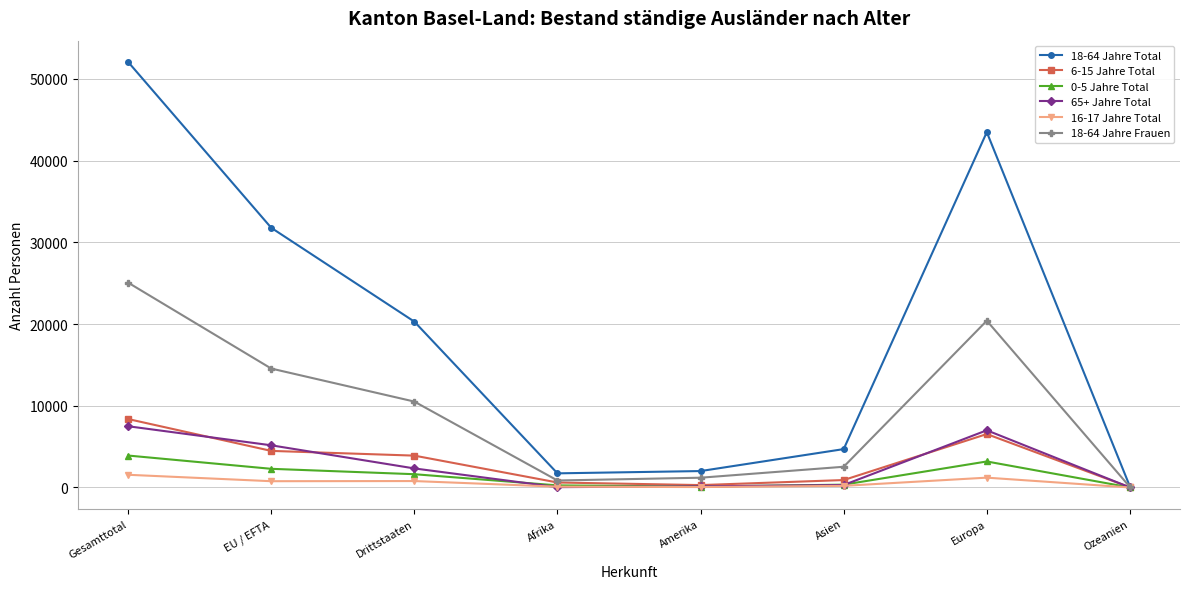

Which series has the largest total across all categories?

18-64 Jahre Total